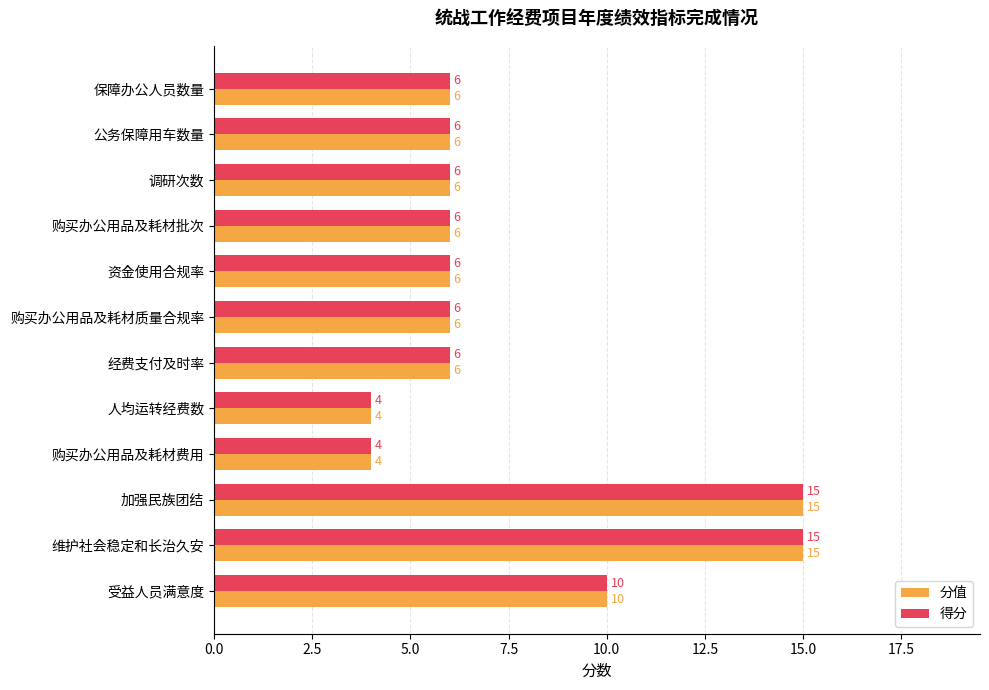

What is the total value across all series at 购买办公用品及耗材费用?

8